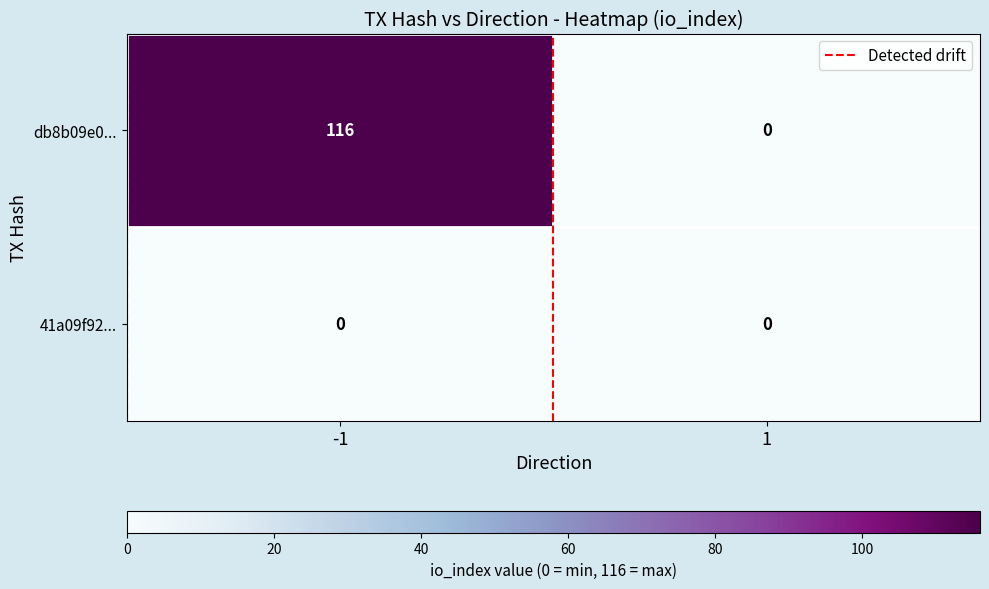

Is the value of 41a09f92... at -1 greater than the value of db8b09e0... at -1?

No